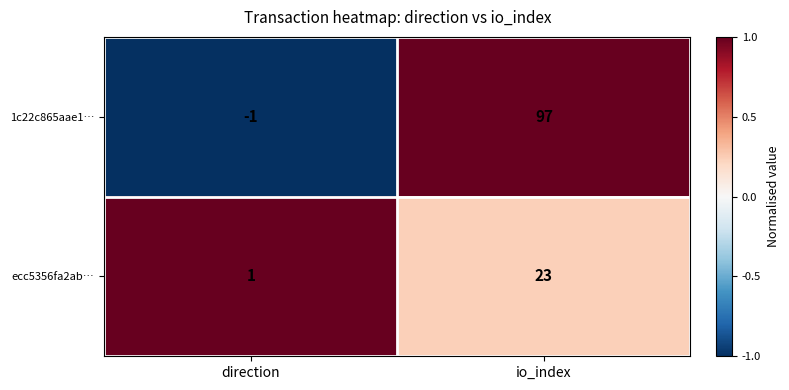

What is the greatest value displayed?

97